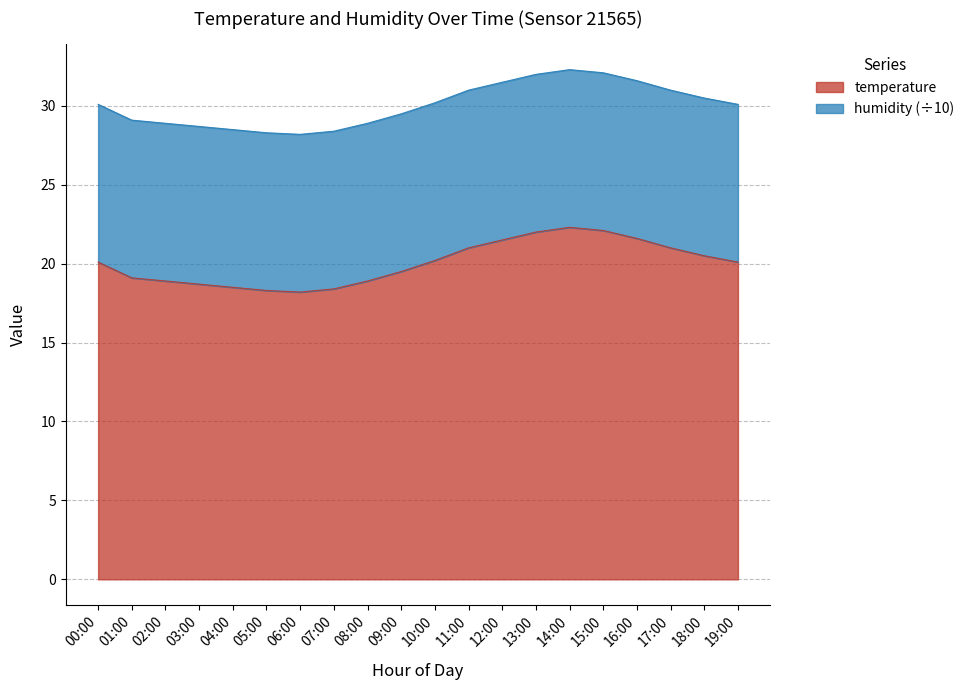

What is the difference between the maximum and minimum values in the temperature series?

4.1